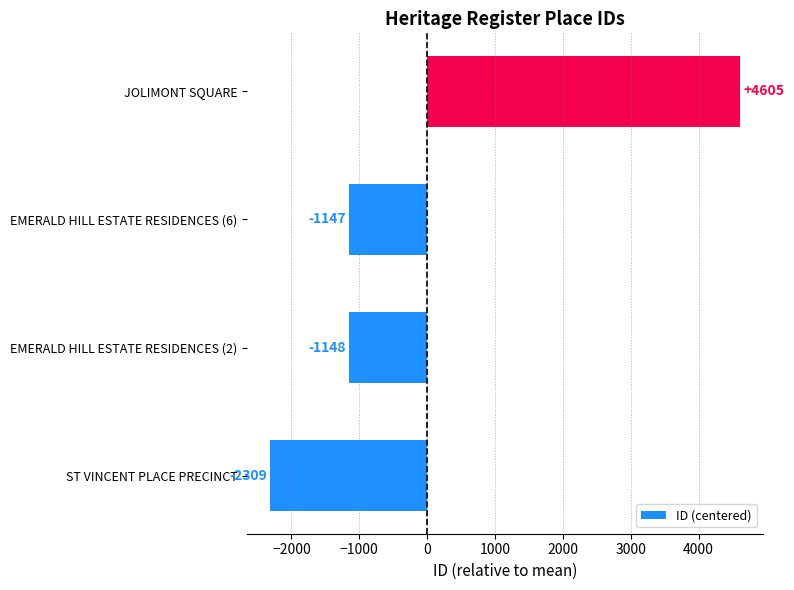

What is the maximum value shown in the chart?

4605.5